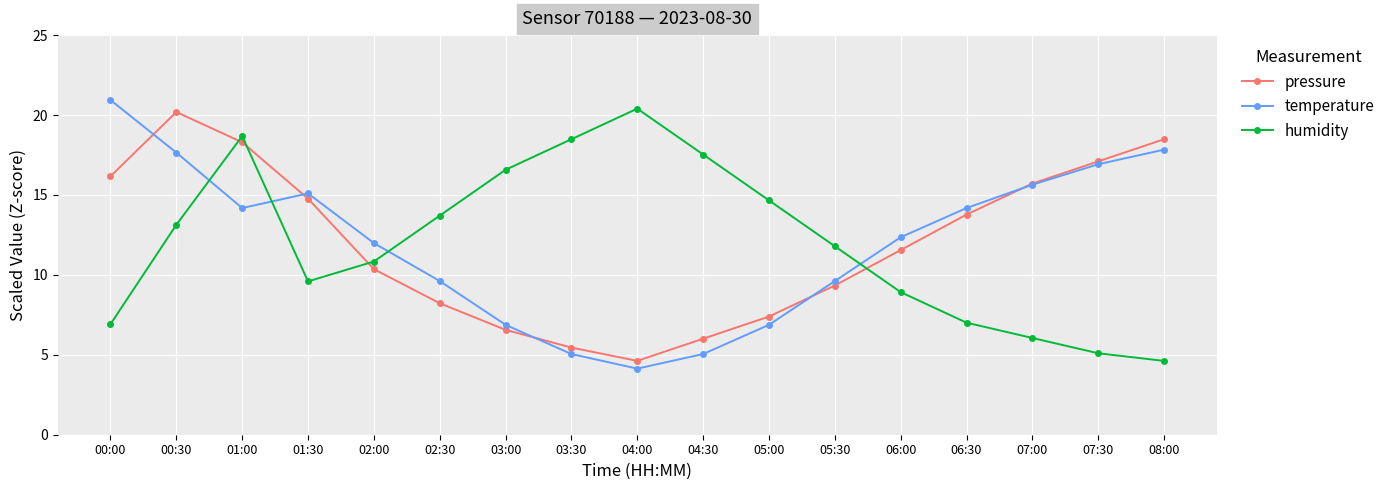

What is the total value across all series at 03:00?

30.0